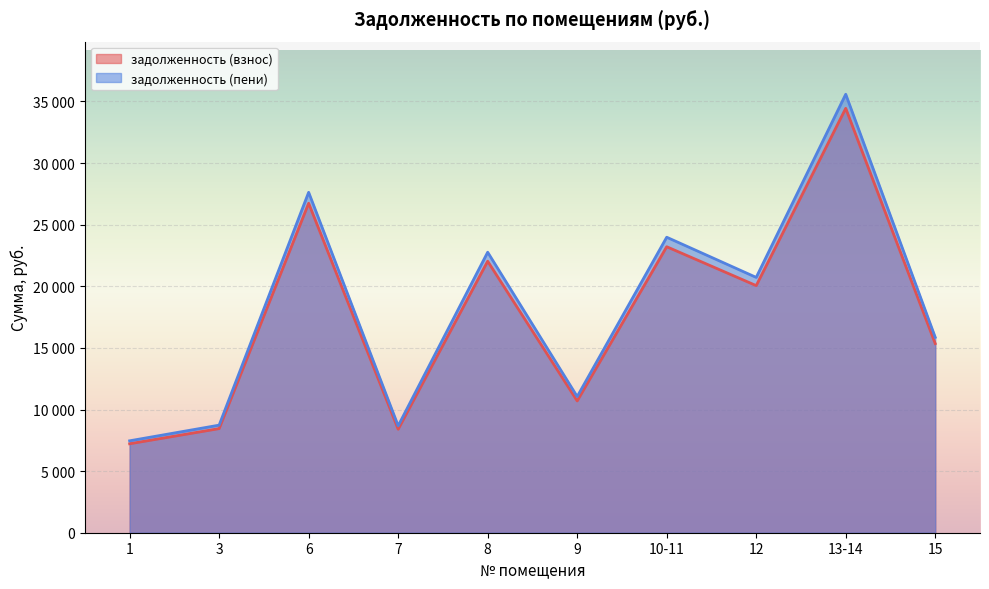

In задолженность (пени), how many points are lower than both neighbors (excluding endpoints)?

3